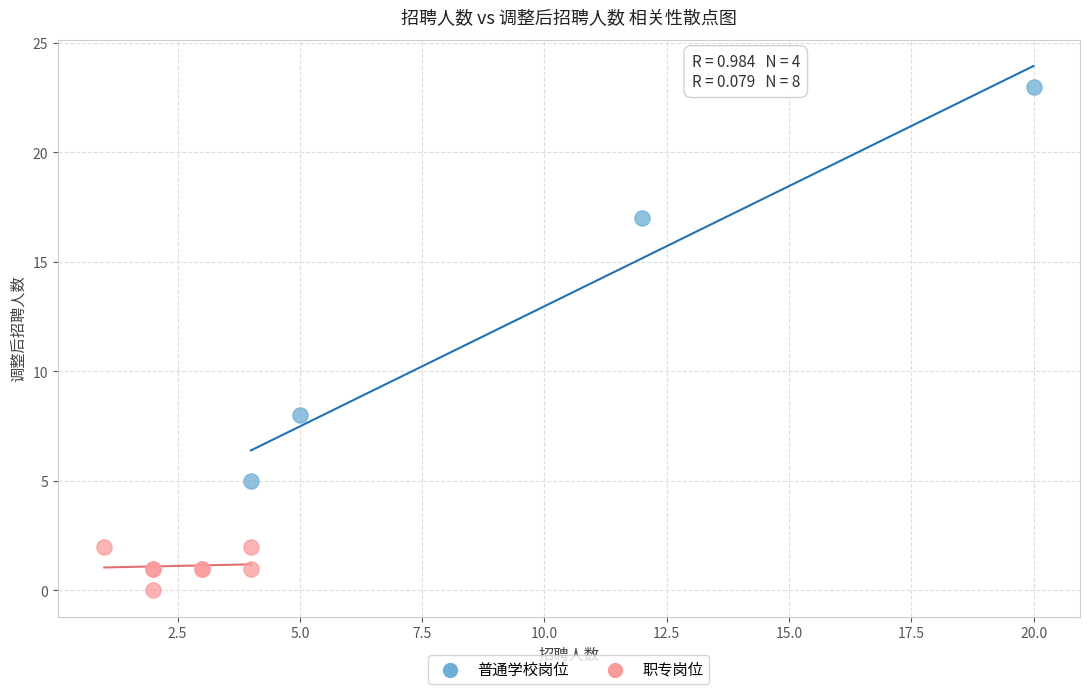

Which series contains the lowest Y value?

职专岗位